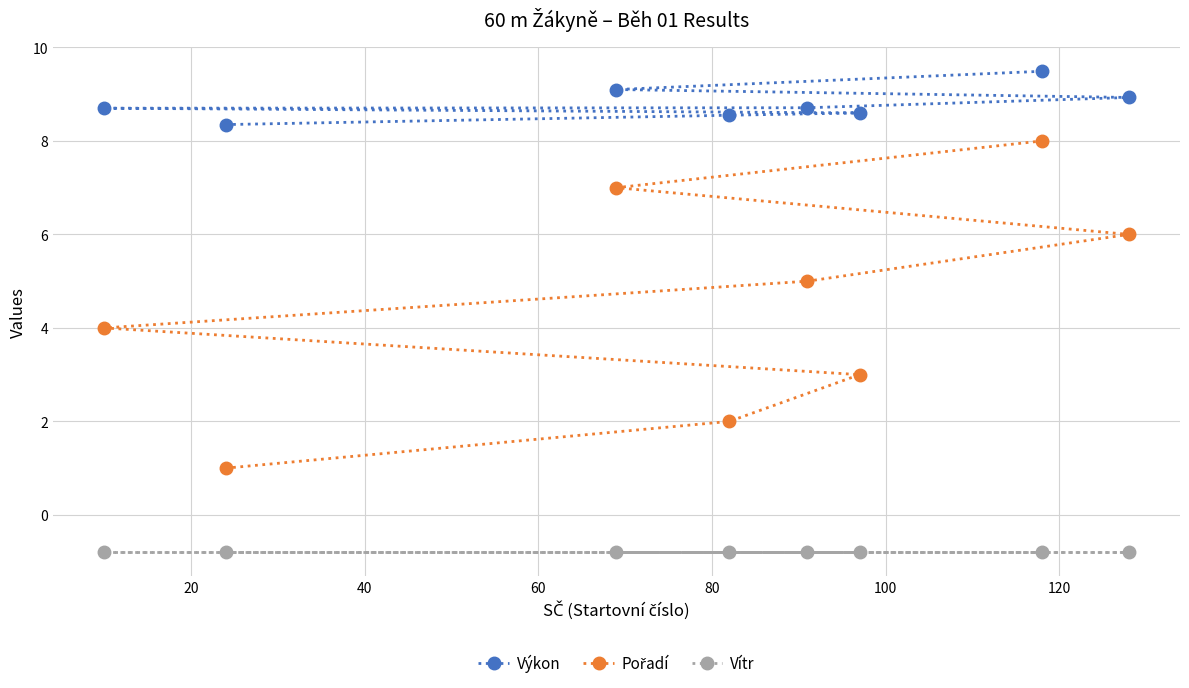

List the series in order of their peak value, highest first.

Výkon, Pořadí, Vítr